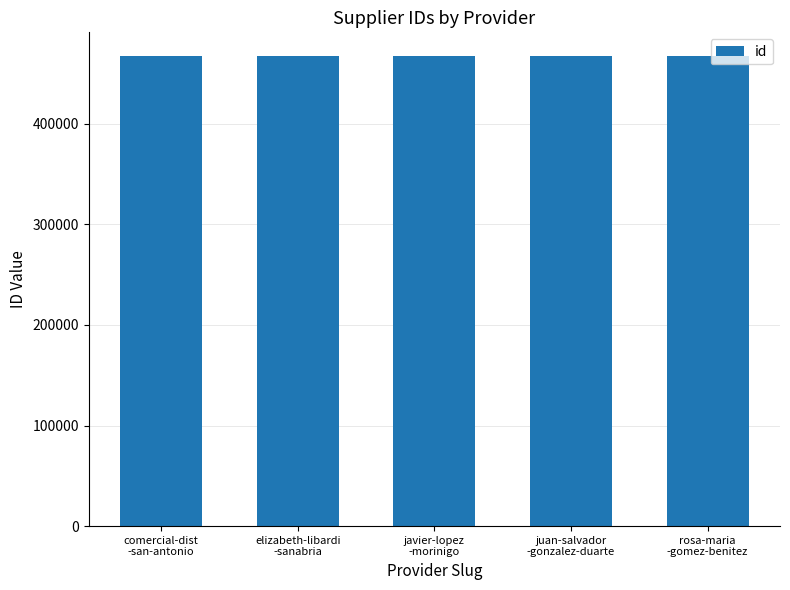

True or false: the data shows 467564 at rosa-maria
-gomez-benitez.

True